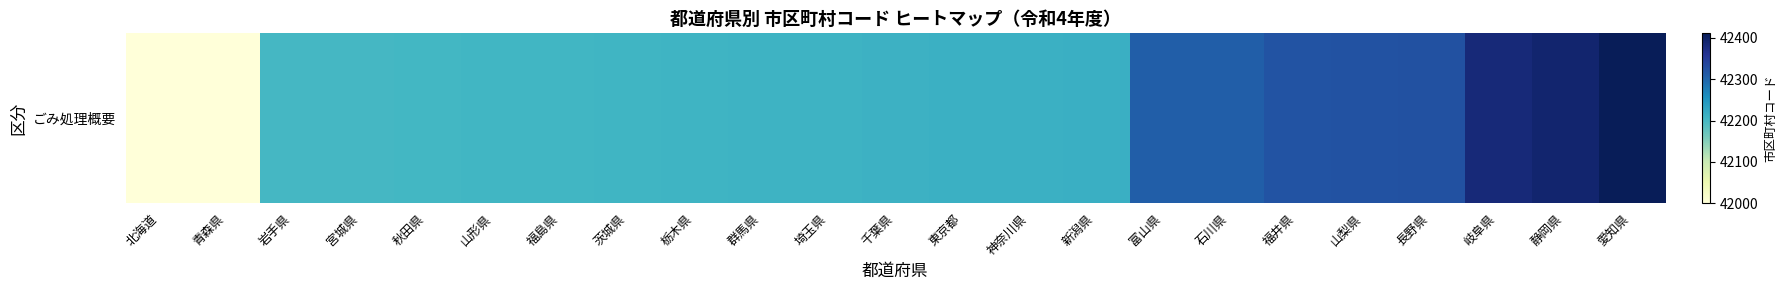

The chart shows a value of 11562 at 北海道. True or false?

False